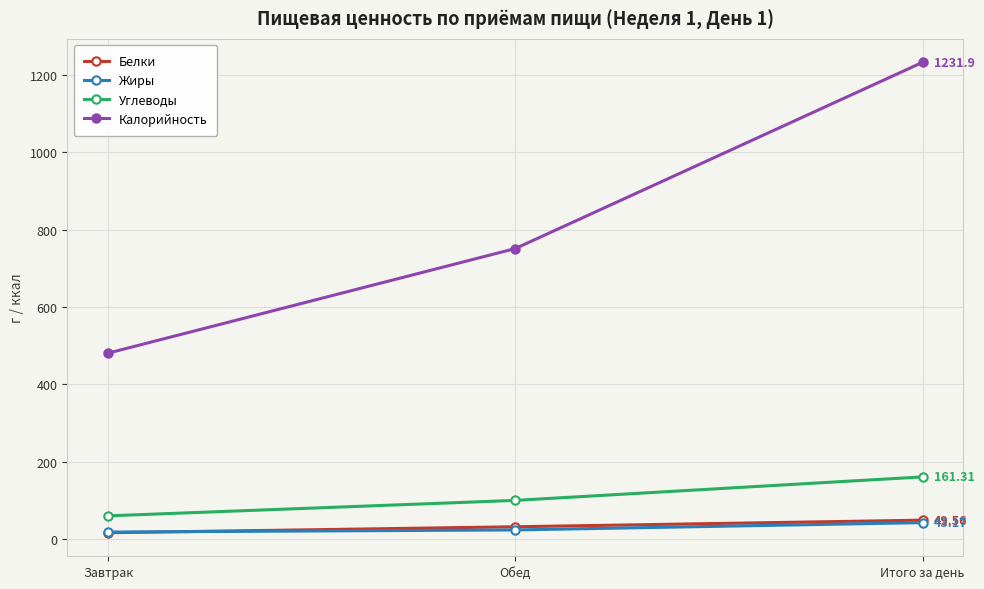

What is the difference between the Белки values at Завтрак and Итого за день?

32.5